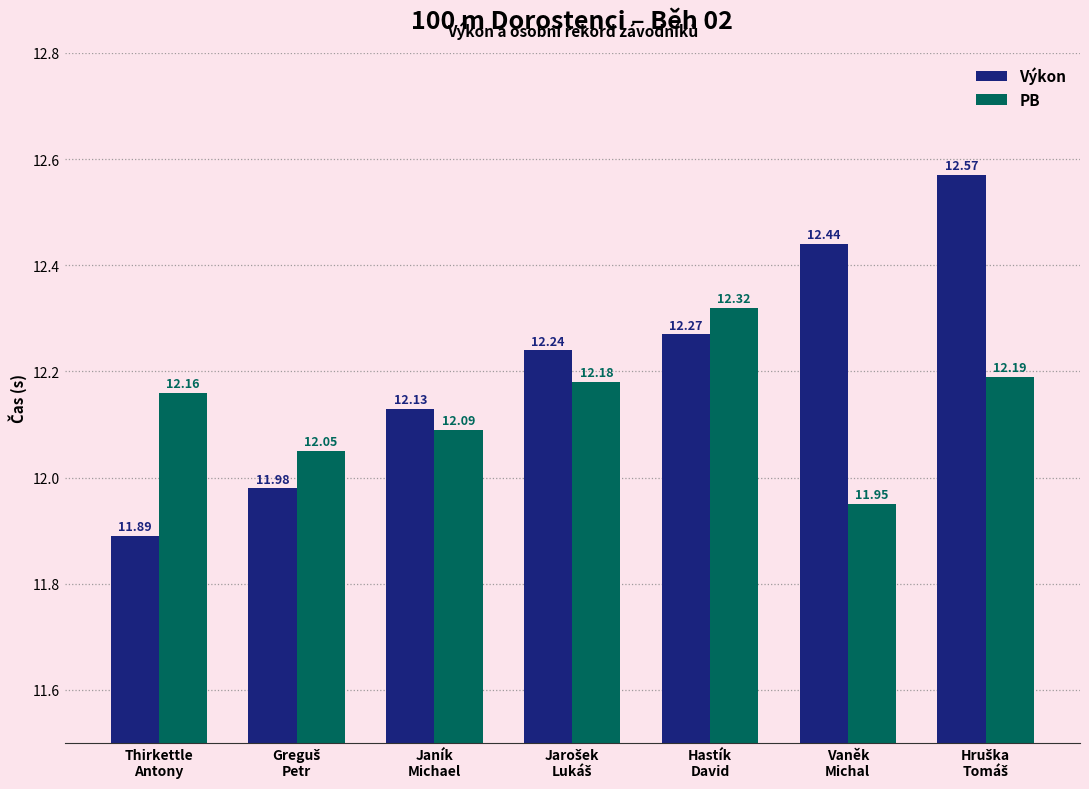

Rank the series by their average value, from highest to lowest.

Výkon, PB